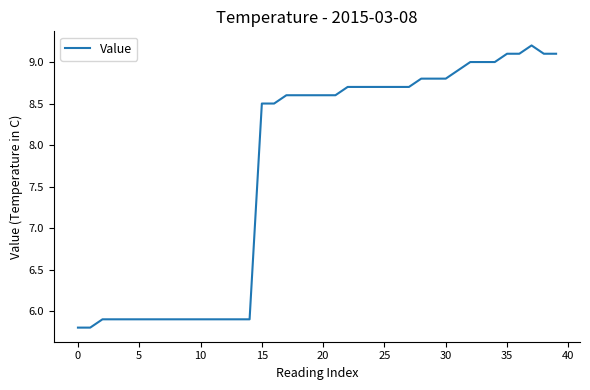

What is the maximum value shown in the chart?

9.2